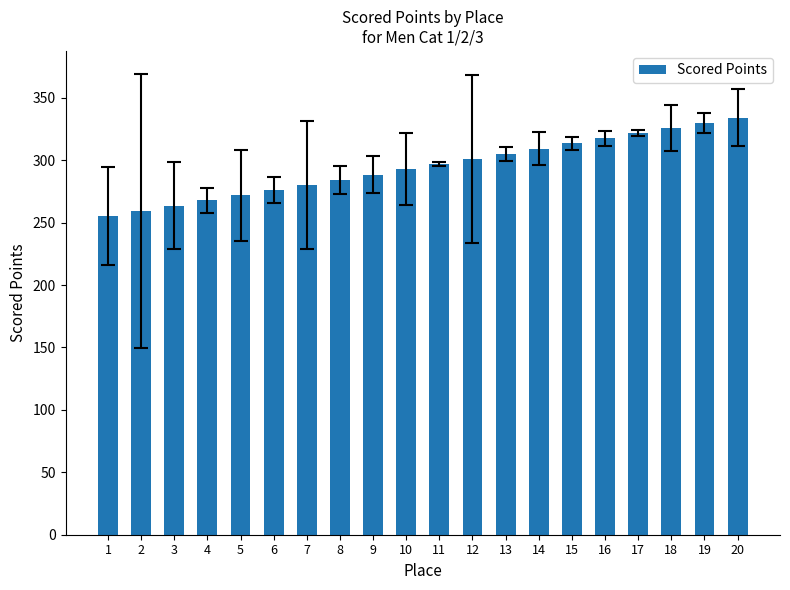

Reading left to right, what are all the values shown in this chart?

1=255.3	2=259.5	3=263.6	4=267.8	5=271.9	6=276.1	7=280.2	8=284.4	9=288.5	10=292.6	11=296.8	12=300.9	13=305.1	14=309.2	15=313.4	16=317.5	17=321.7	18=325.8	19=330.0	20=334.1